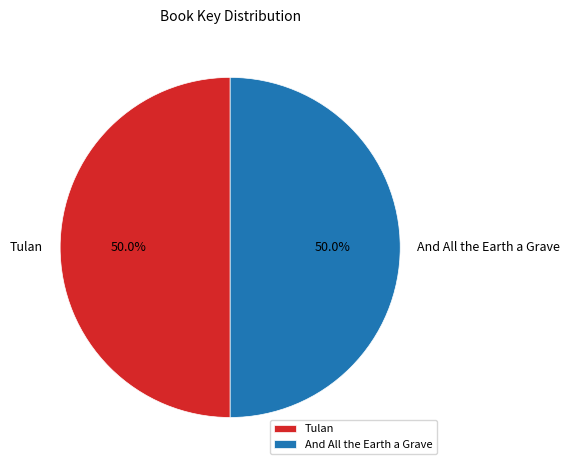

To the nearest percent, what is the average slice percentage?

50%